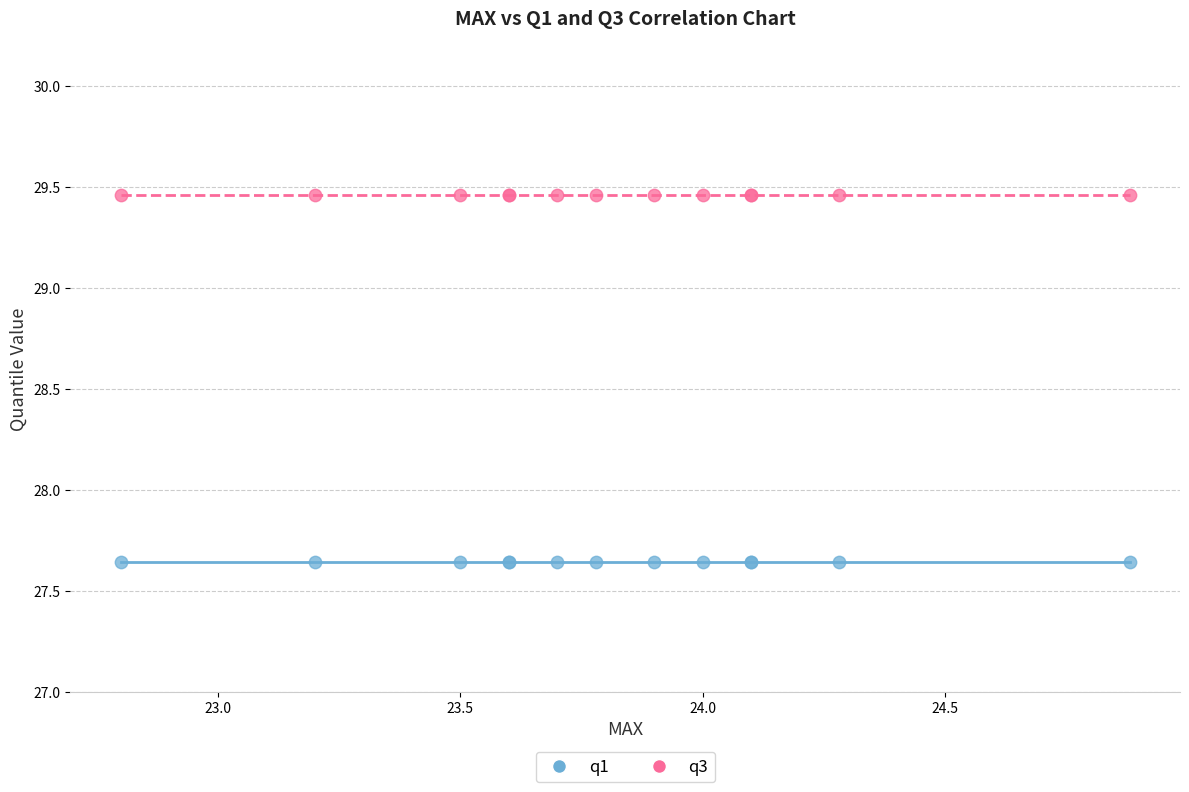

Which series reaches the minimum Y coordinate?

q1